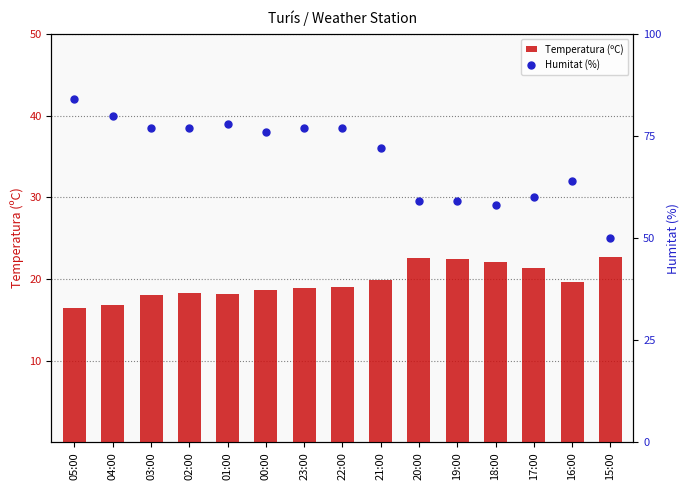

At which label does Temperatura (ºC) first exceed 19?

21:00